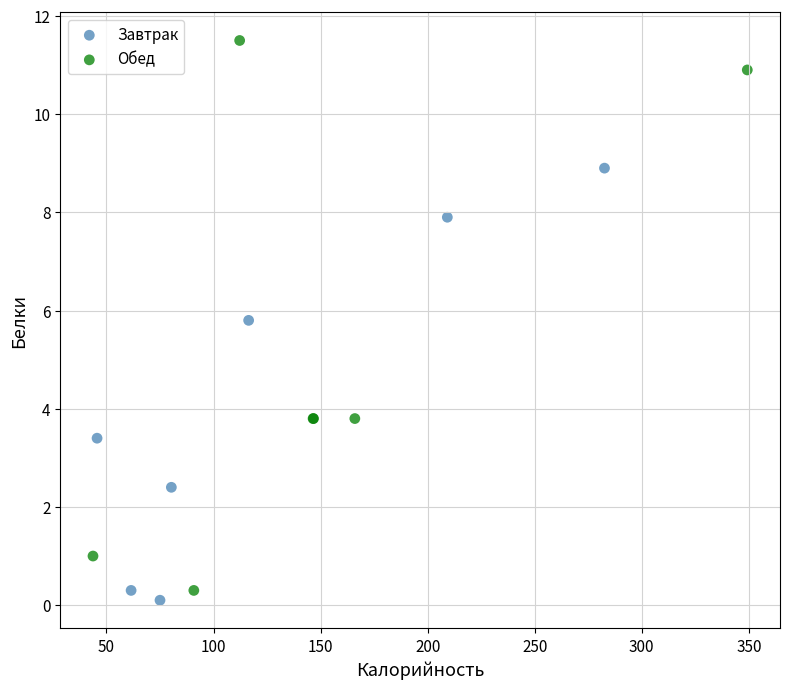

Which series contains the lowest Y value?

Завтрак